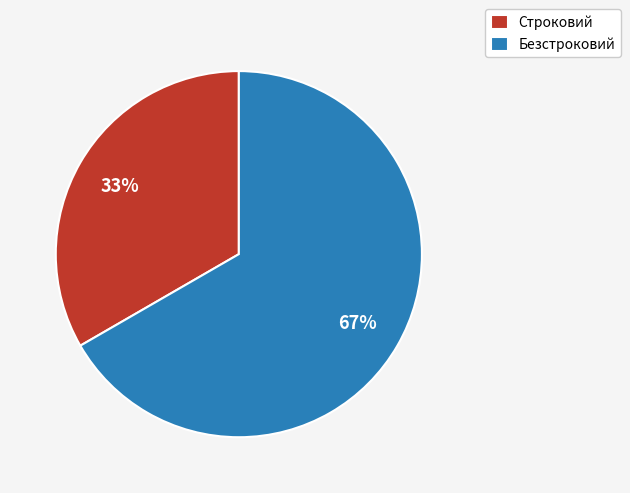

What percentage is the Строковий slice, to the nearest percent?

33%